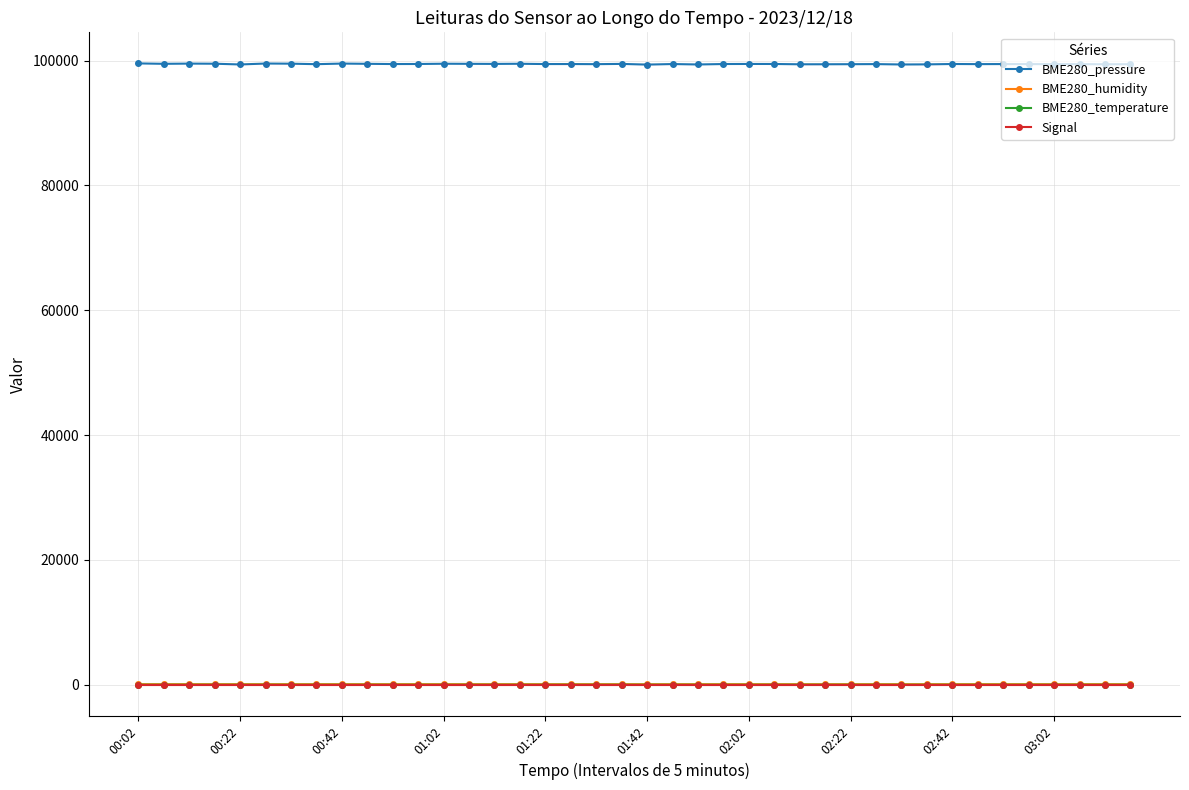

True or false: BME280_pressure has more than 2 points higher than both neighbors.

True